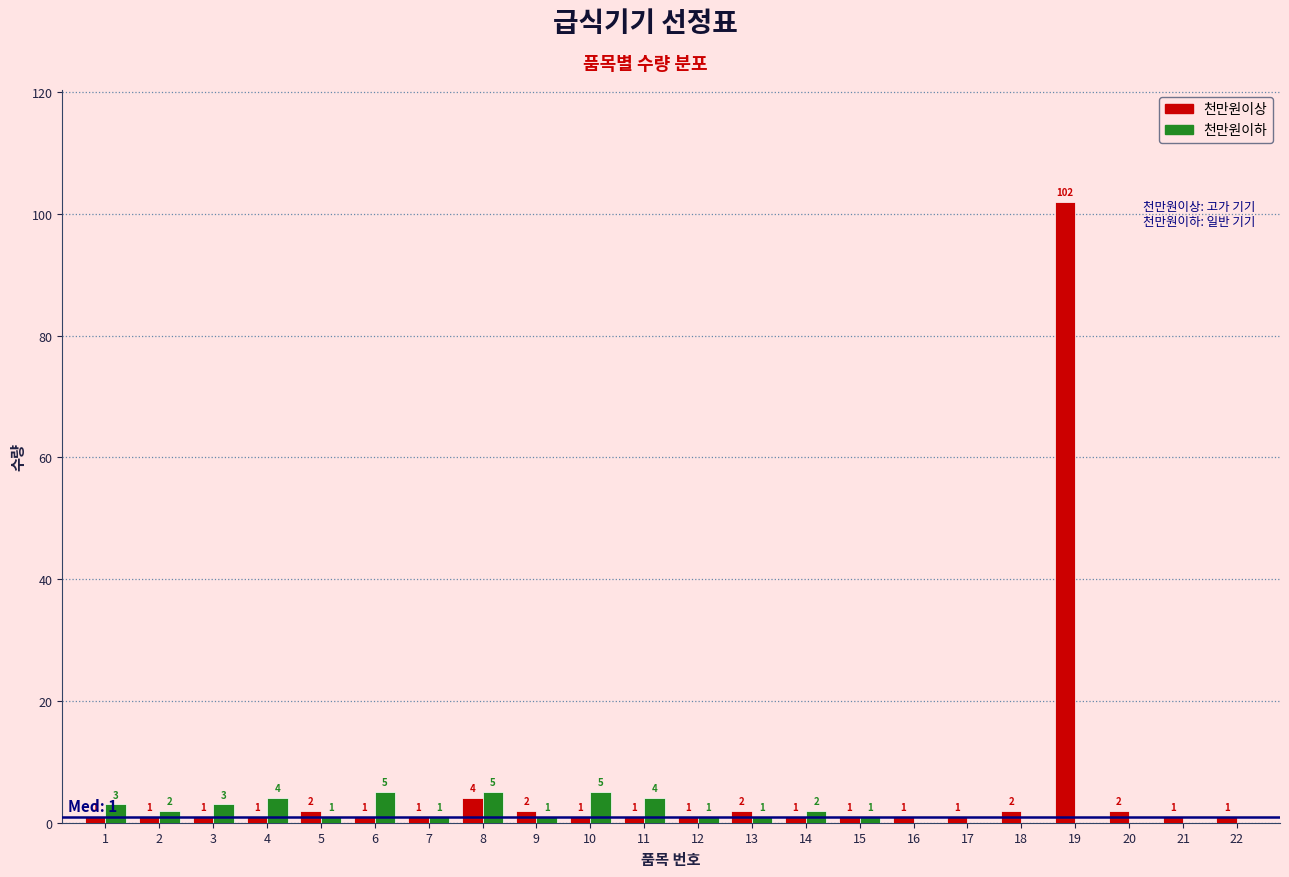

Reading left to right, transcribe all the data shown in this chart.

천만원이상: 1=1	2=1	3=1	4=1	5=2	6=1	7=1	8=4	9=2	10=1	11=1	12=1	13=2	14=1	15=1	16=1	17=1	18=2	19=102	20=2	21=1	22=1
천만원이하: 1=3	2=2	3=3	4=4	5=1	6=5	7=1	8=5	9=1	10=5	11=4	12=1	13=1	14=2	15=1	16=0	17=0	18=0	19=0	20=0	21=0	22=0